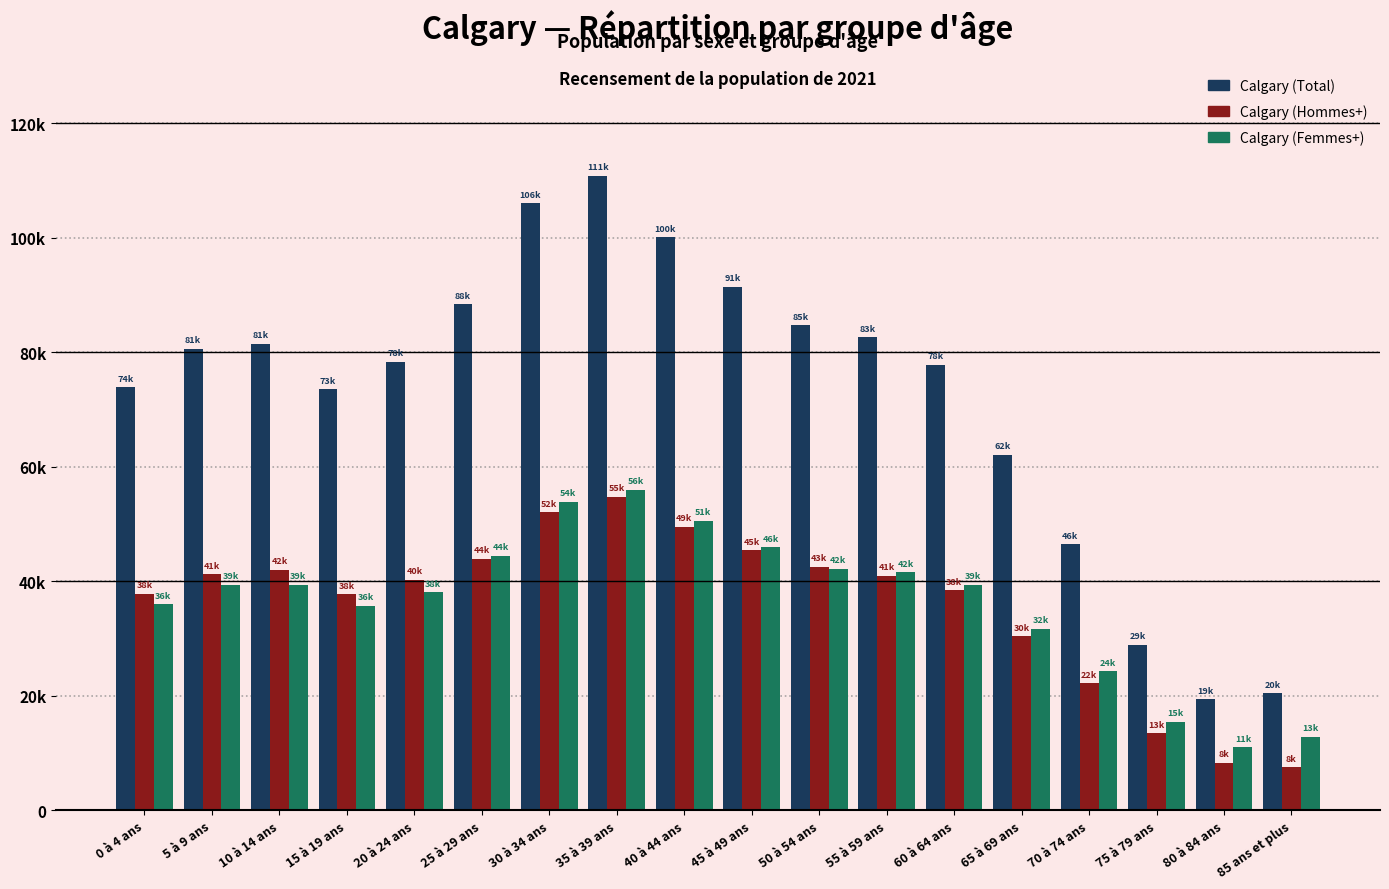

What are all the series names shown in the legend?

Calgary (Total), Calgary (Hommes+), Calgary (Femmes+)